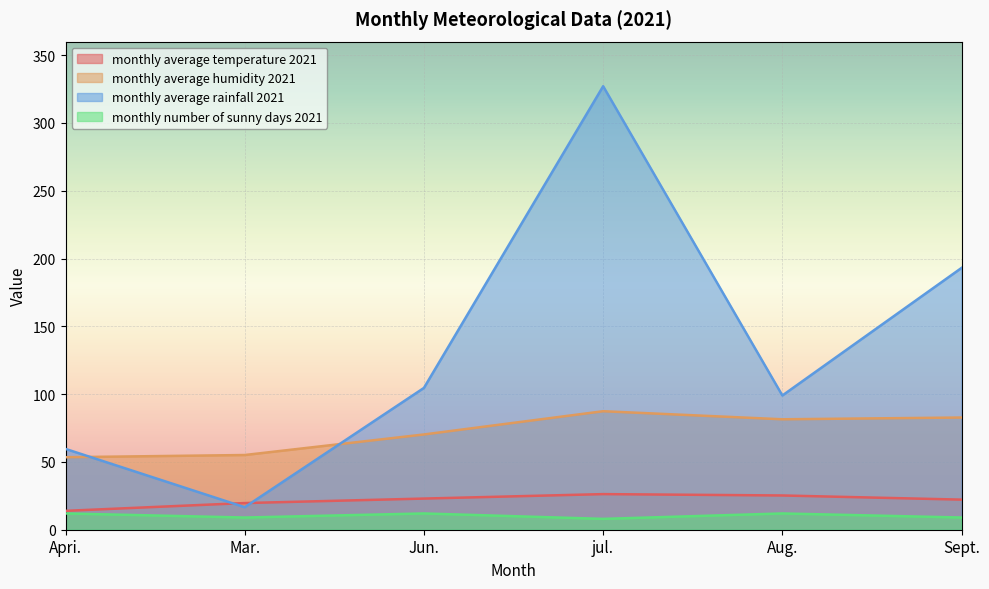

How many interior local valleys does the monthly average rainfall 2021 series have?

2